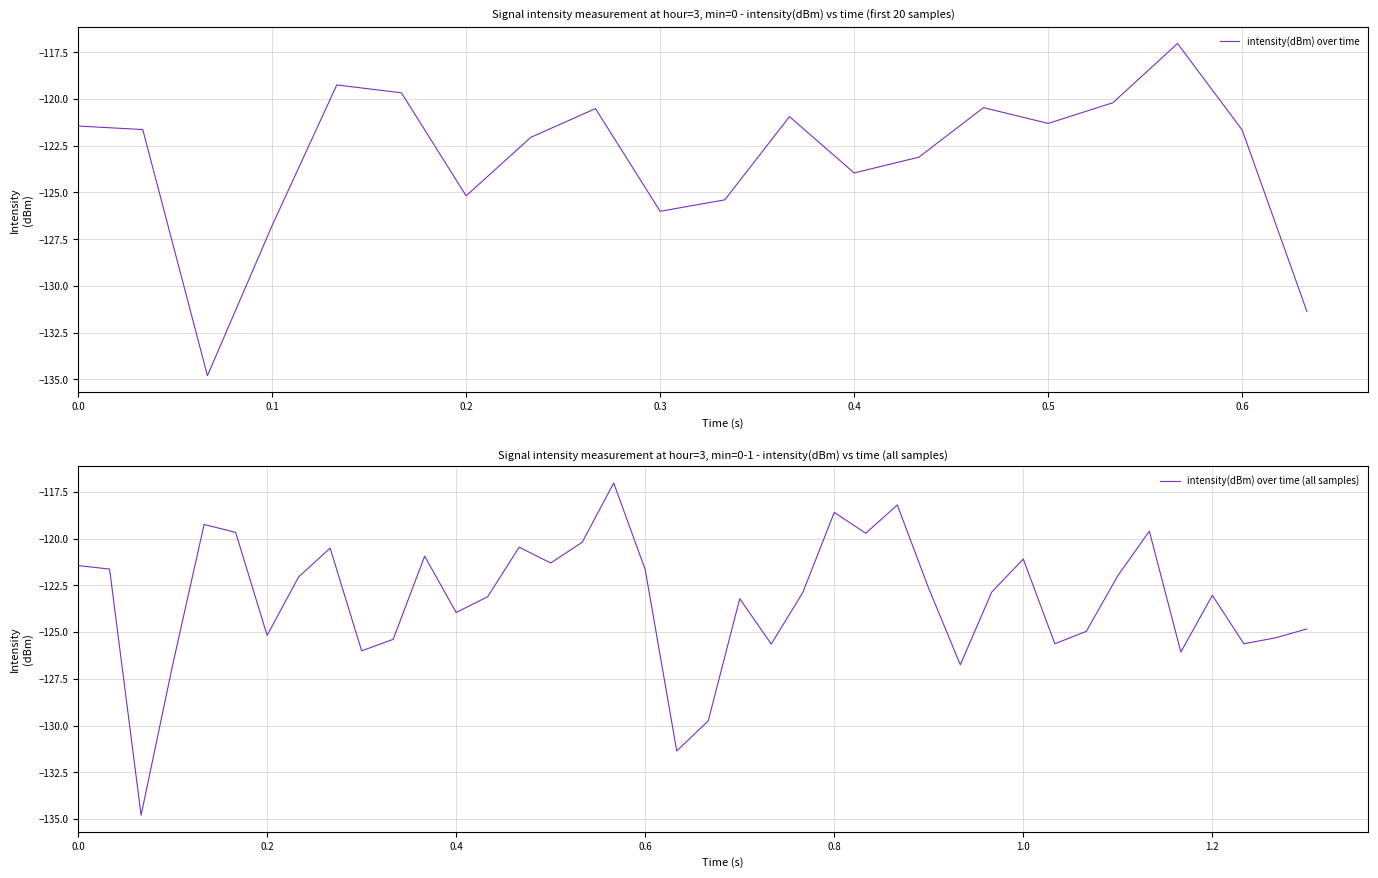

Does the chart have visible grid lines?

Yes